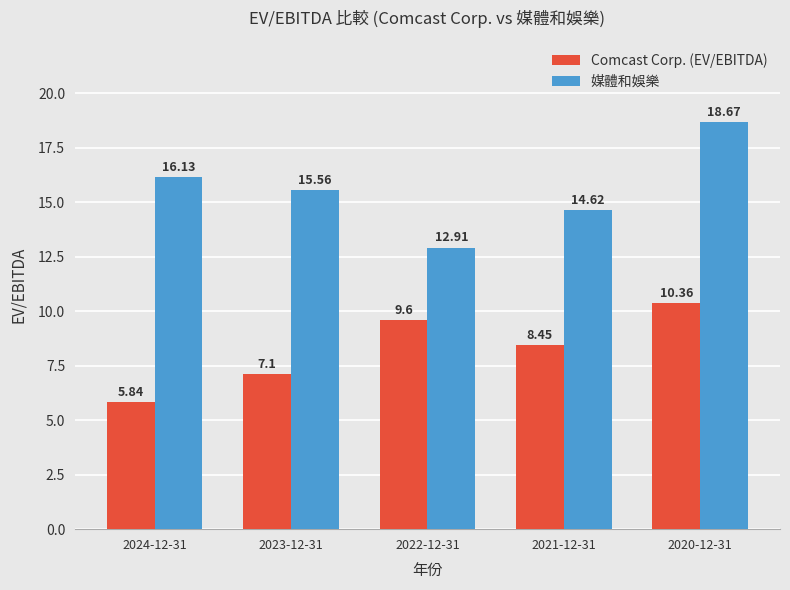

Where does the 媒體和娛樂 series first go above 15?

2024-12-31